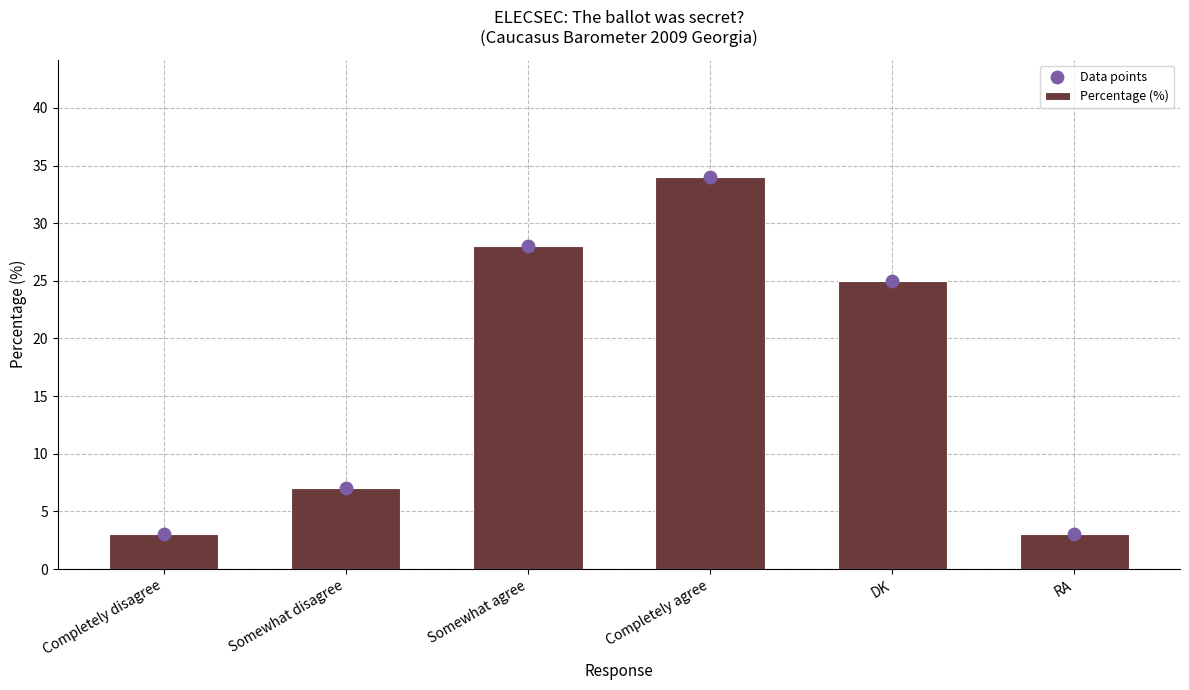

Which series has the widest spread of Y values?

Percentage (%)